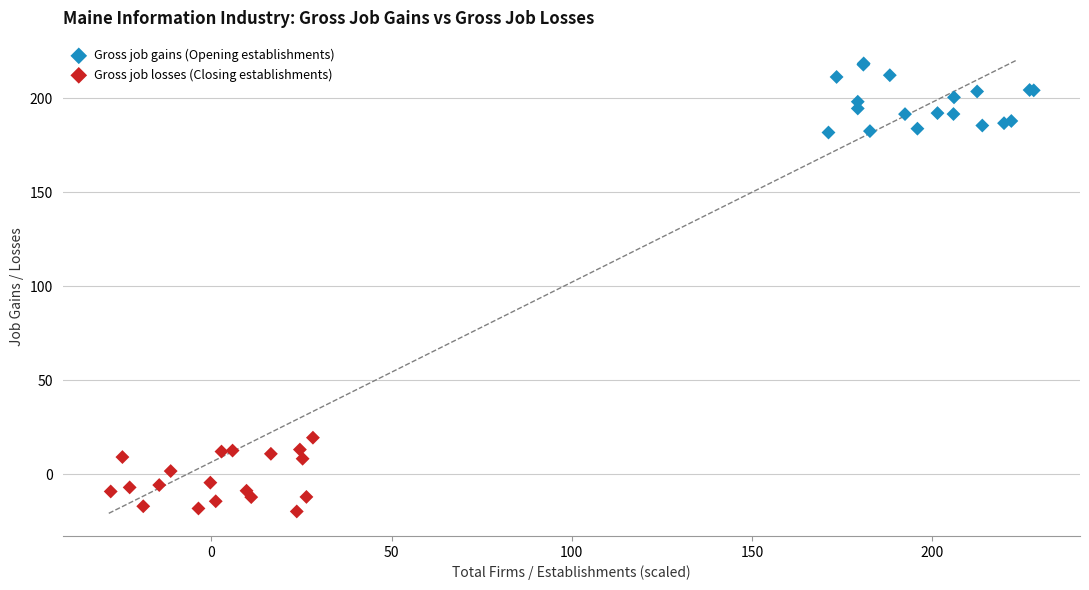

Which series reaches the minimum Y coordinate?

Gross job losses (Closing establishments)